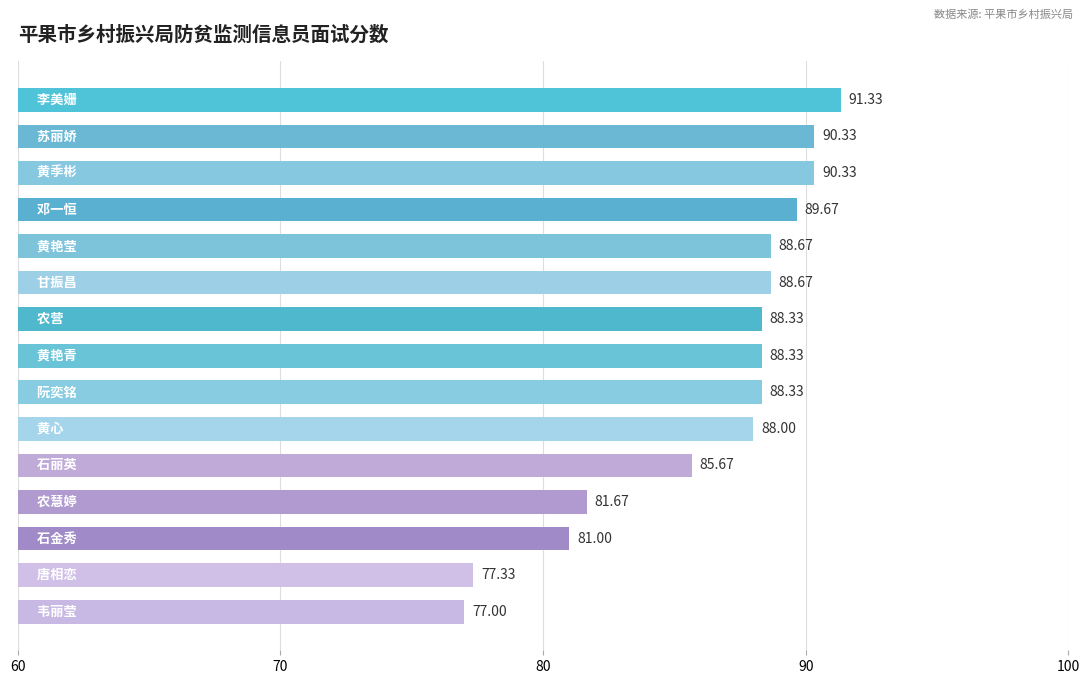

What is the sum of all values?

1294.7